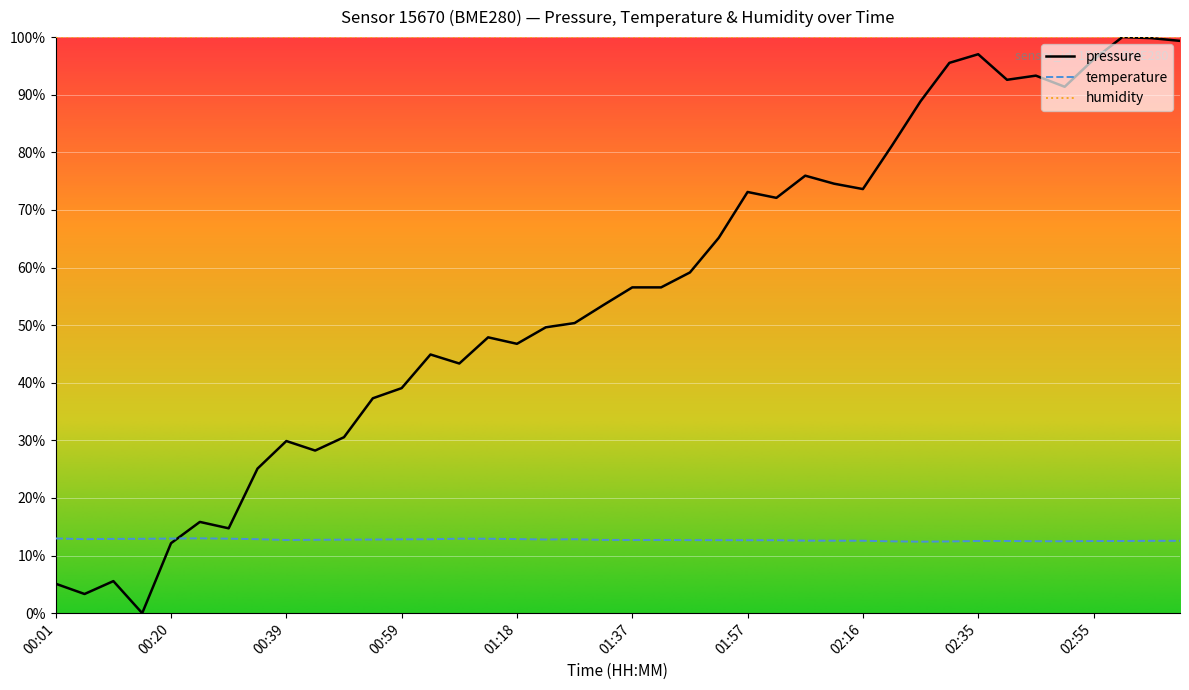

Which series has the largest total across all categories?

humidity